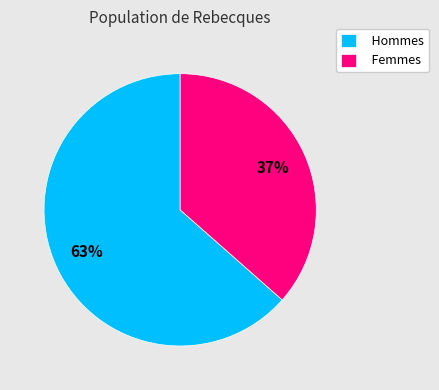

To the nearest percent, what percentage of the pie is Femmes?

37%